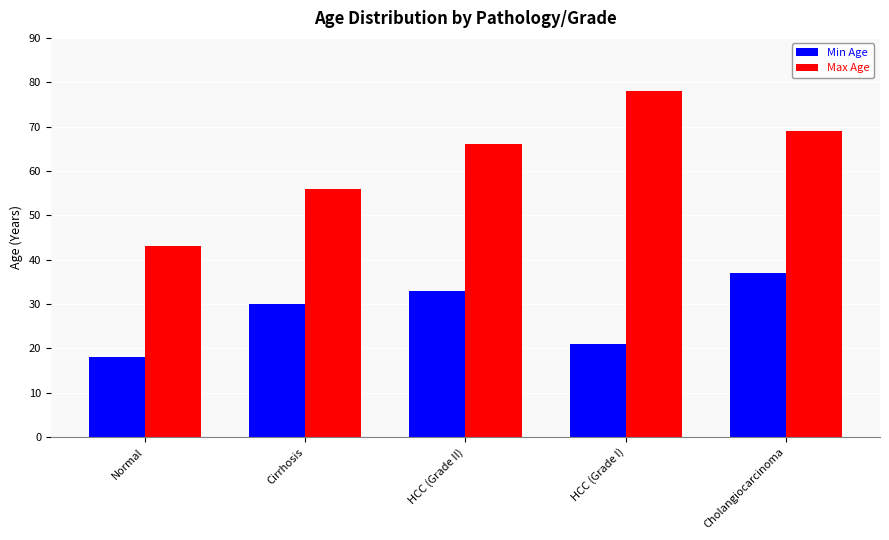

What is the spread (max minus min) of values at Cholangiocarcinoma?

32